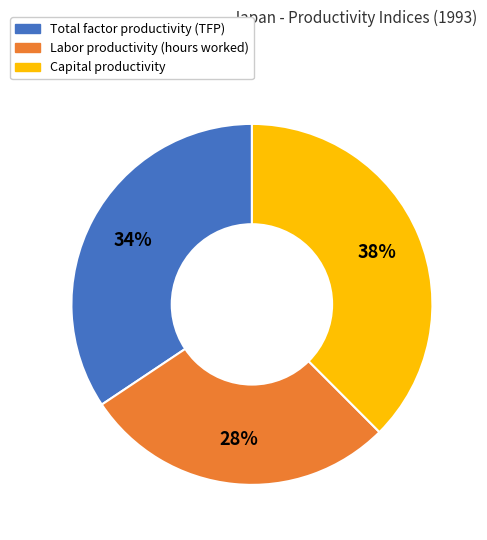

To the nearest percent, what is the combined percentage of Total factor productivity (TFP) and Capital productivity?

72%